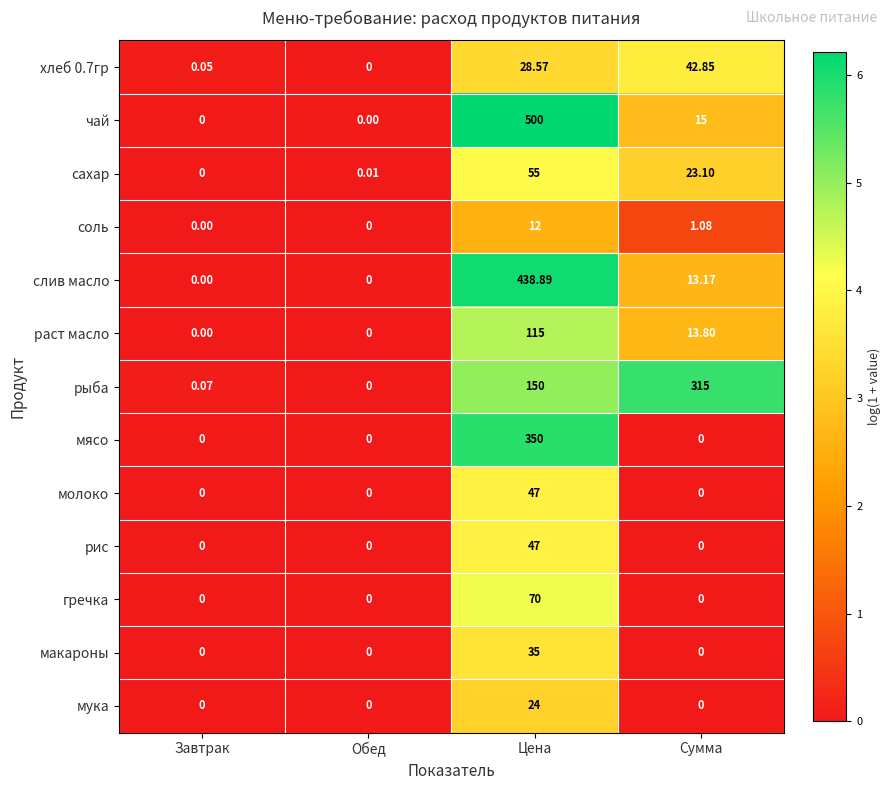

Which series has the widest spread of values?

чай